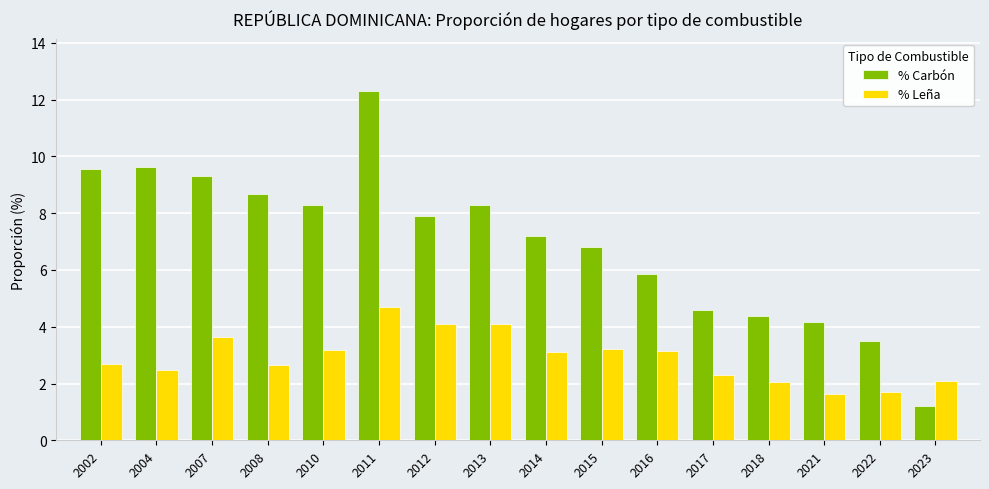

Which series has the widest spread of values?

% Carbón